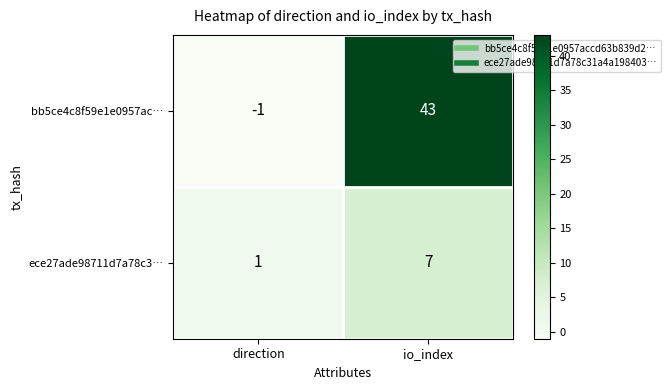

What is the difference between the bb5ce4c8f59e1e0957ac… values at io_index and direction?

44